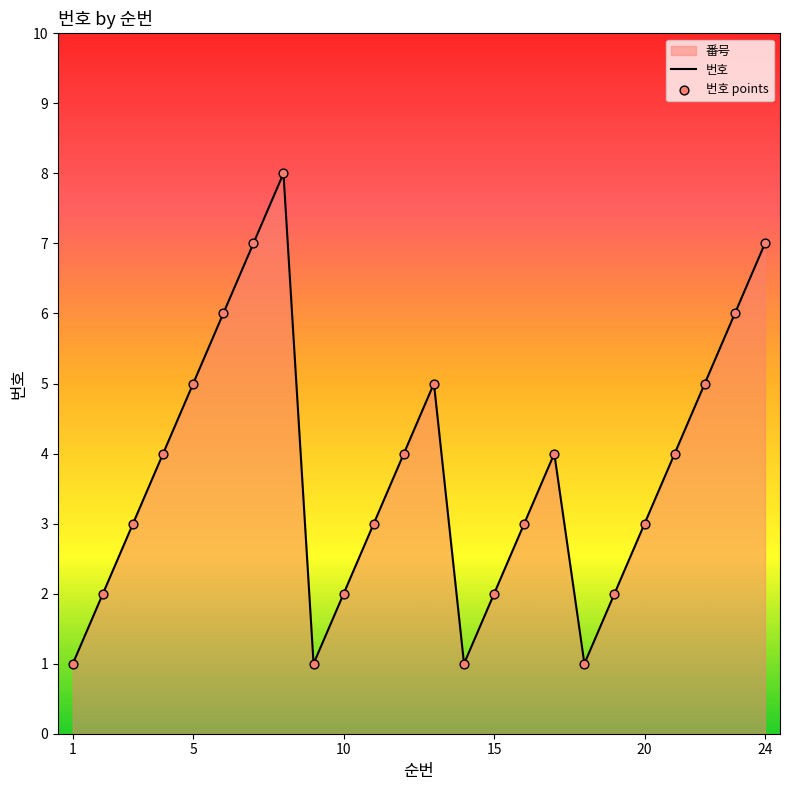

Which series contains the lowest Y value?

번호